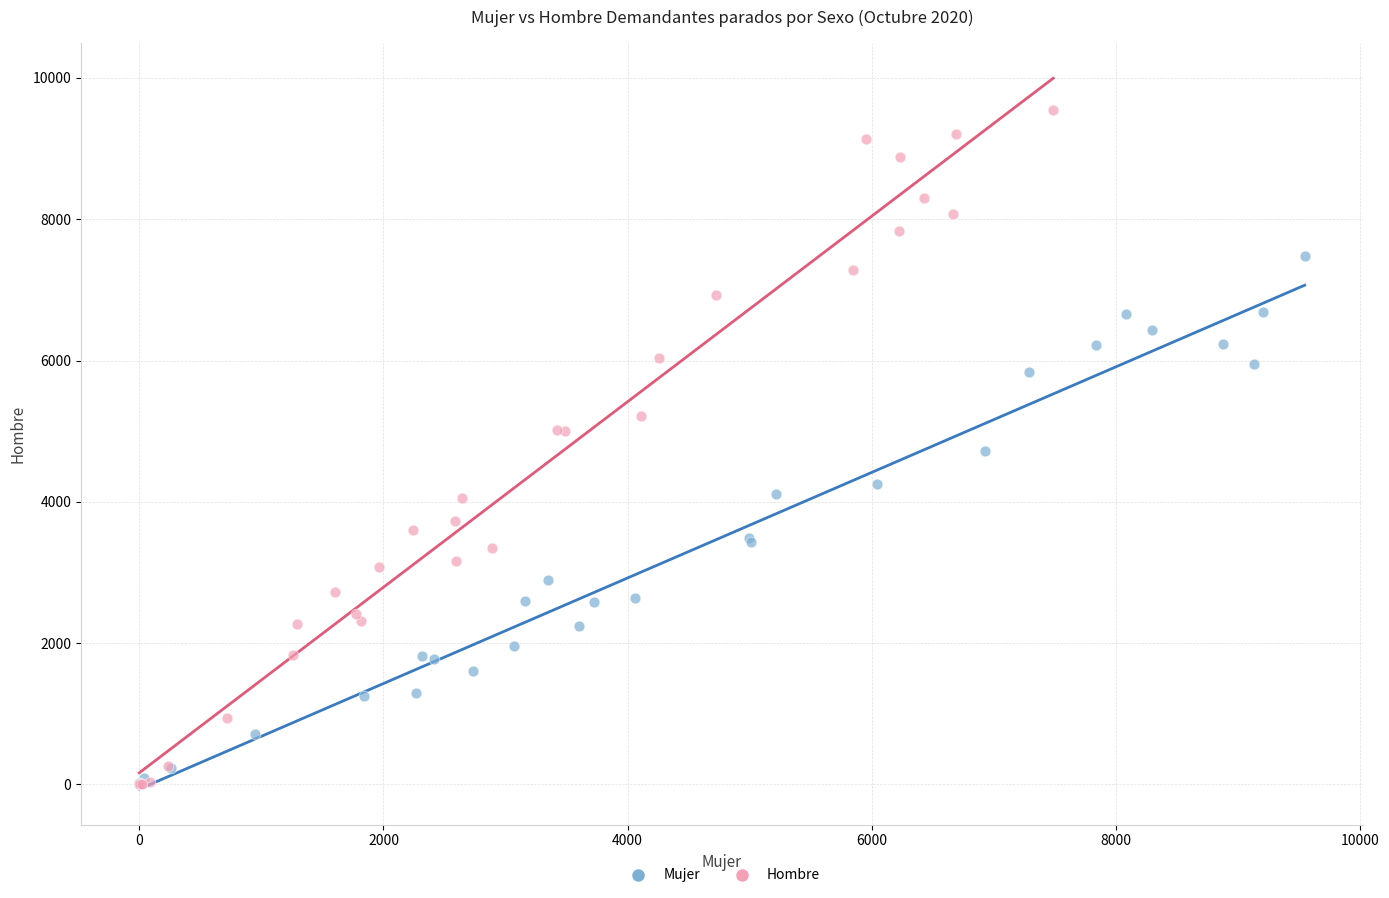

Which series has the widest spread of Y values?

Hombre